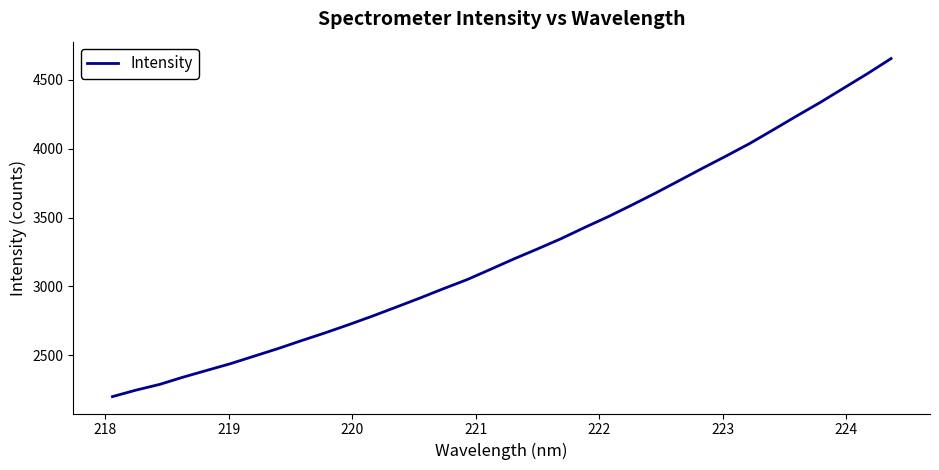

What is the difference between the maximum and minimum values?

2453.9